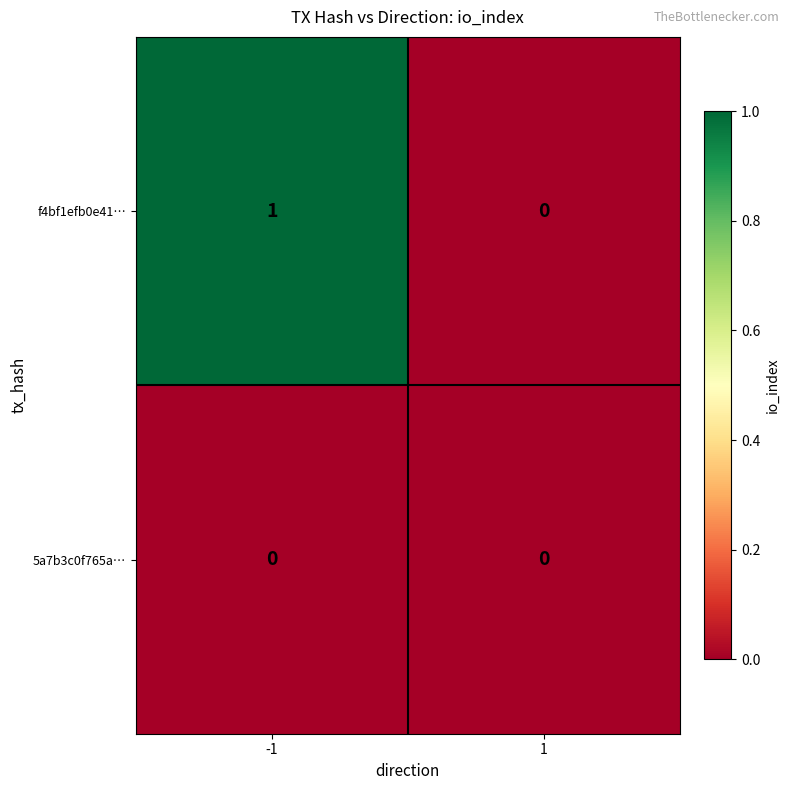

What is the spread (max minus min) of values at -1?

1